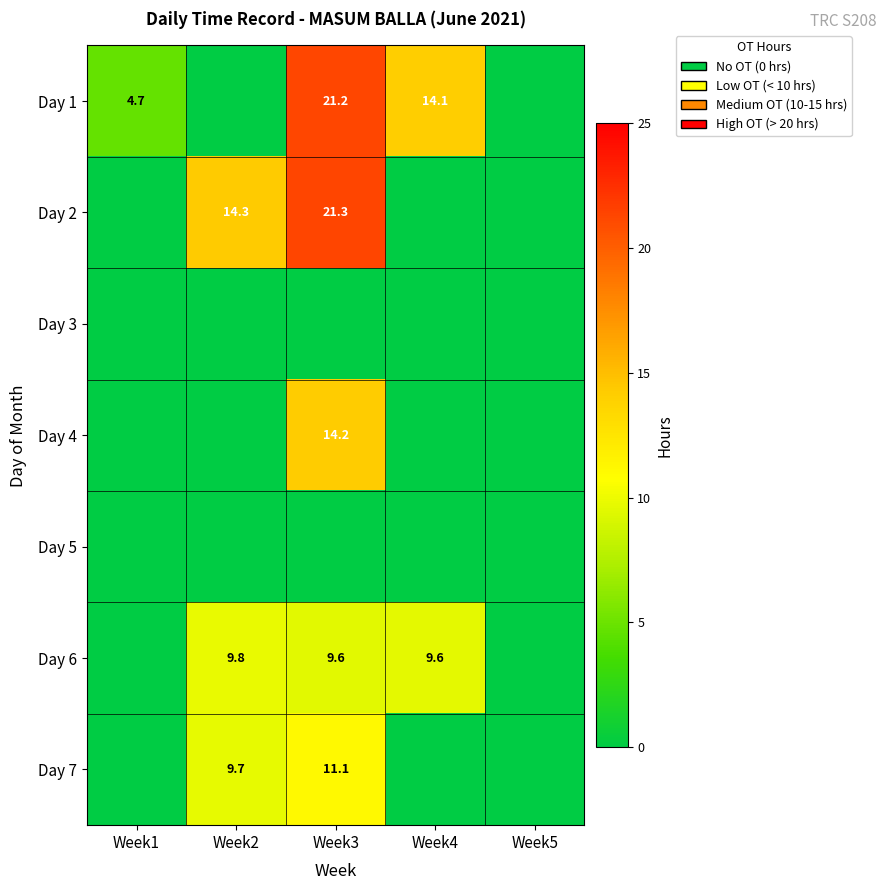

The Day 7 series shows 11.1 at Week3. True or false?

True